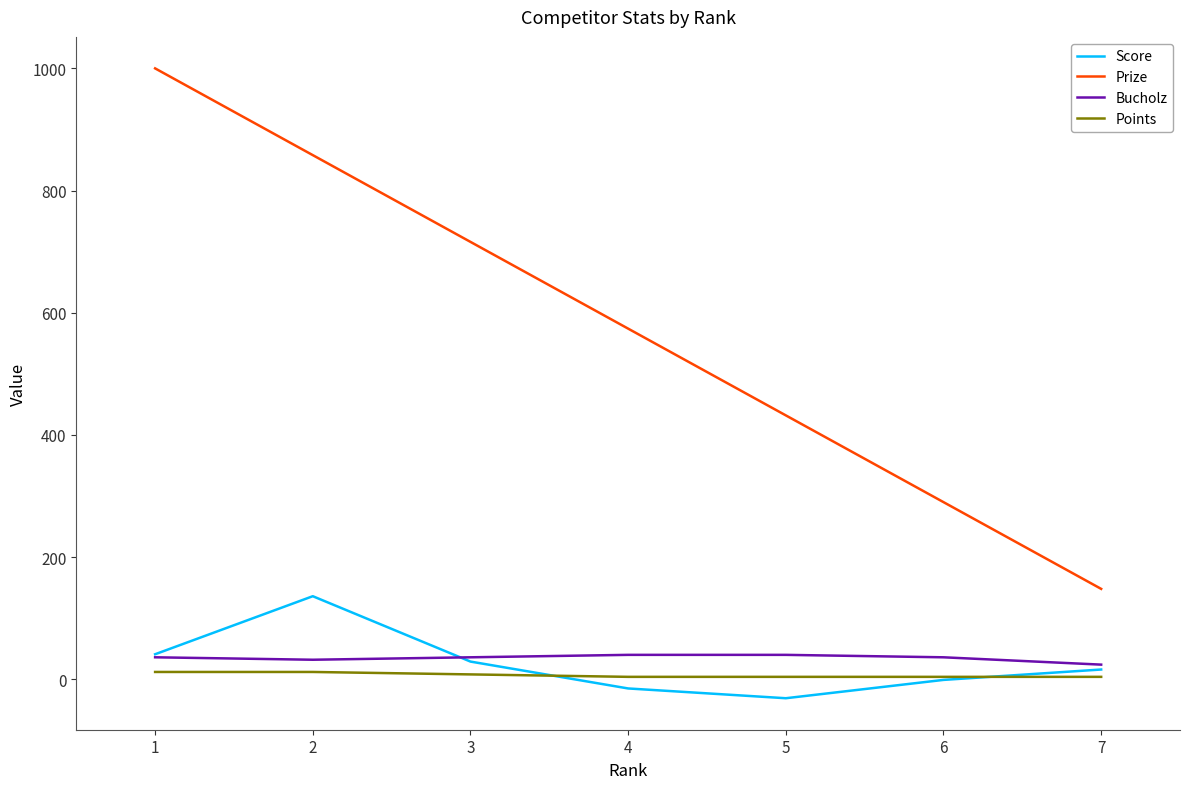

Does the chart display data point markers on the line(s)?

No